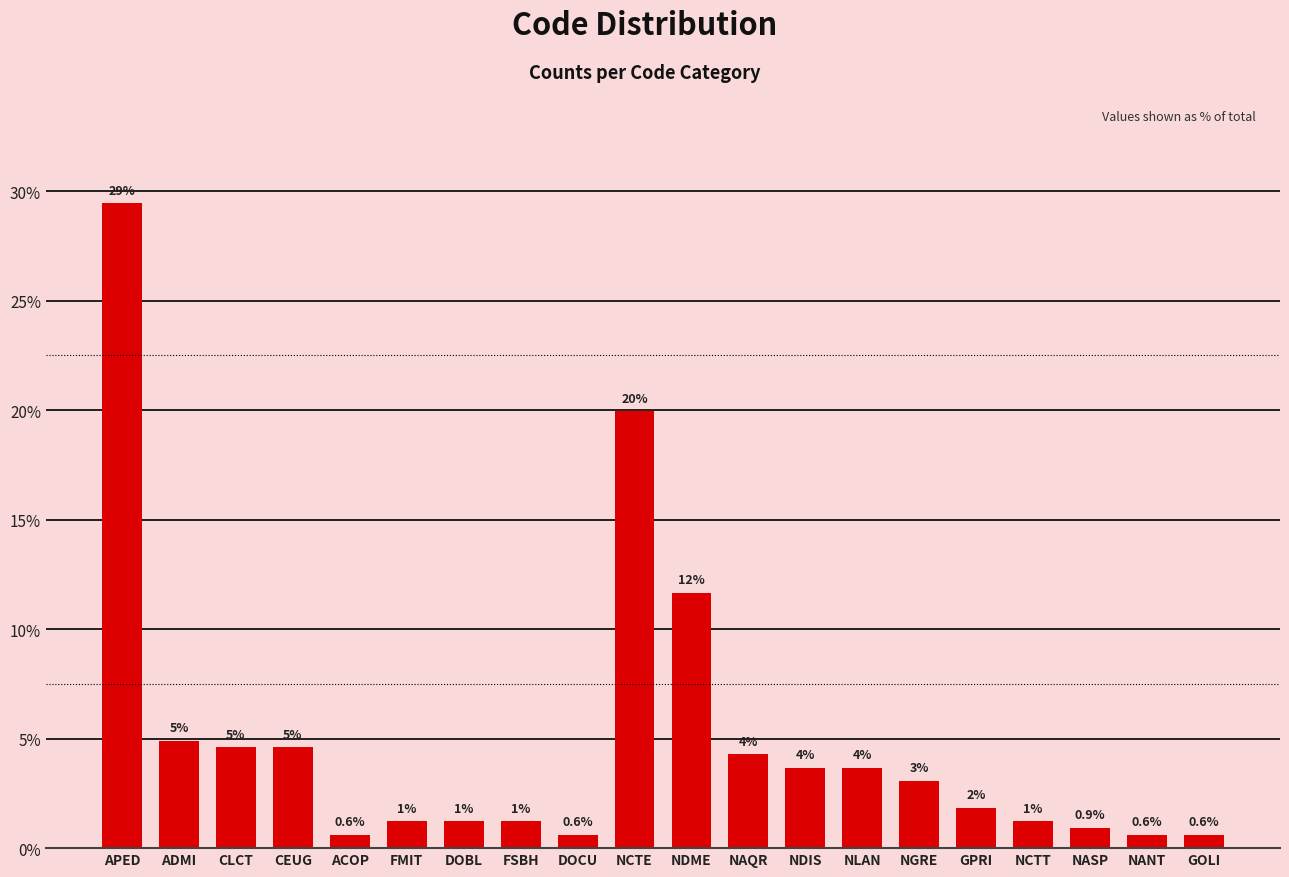

Rank the categories by value from lowest to highest.

ACOP, DOCU, NANT, GOLI, NASP, FMIT, DOBL, FSBH, NCTT, GPRI, NGRE, NDIS, NLAN, NAQR, CLCT, CEUG, ADMI, NDME, NCTE, APED